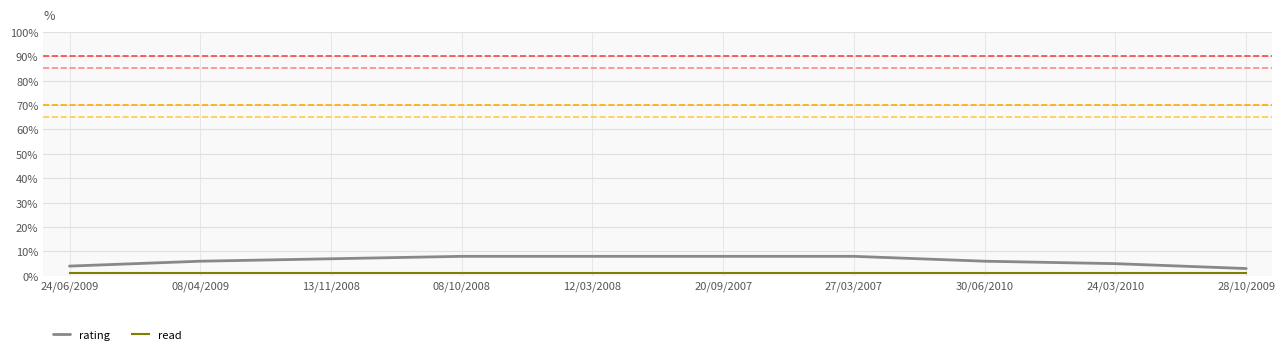

At which label is rating closest to 5?

24/03/2010